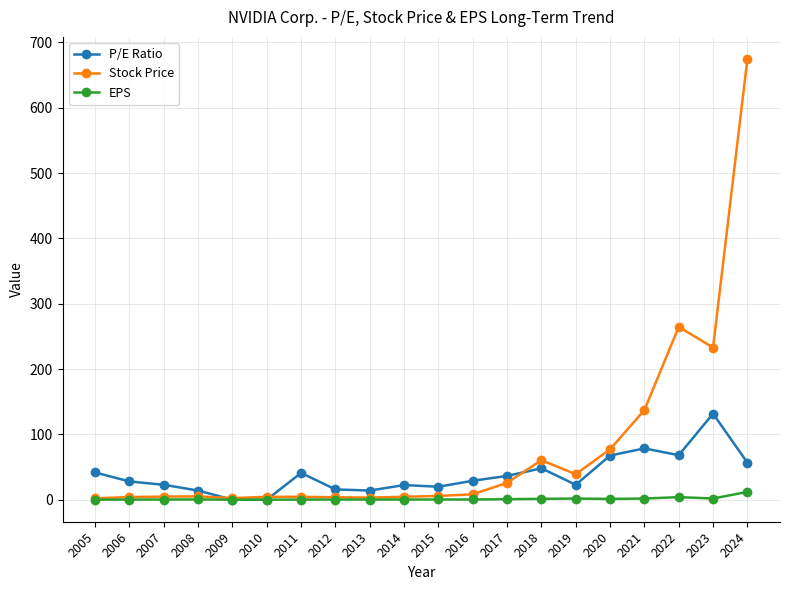

At how many categories does at least one series exceed 66?

5